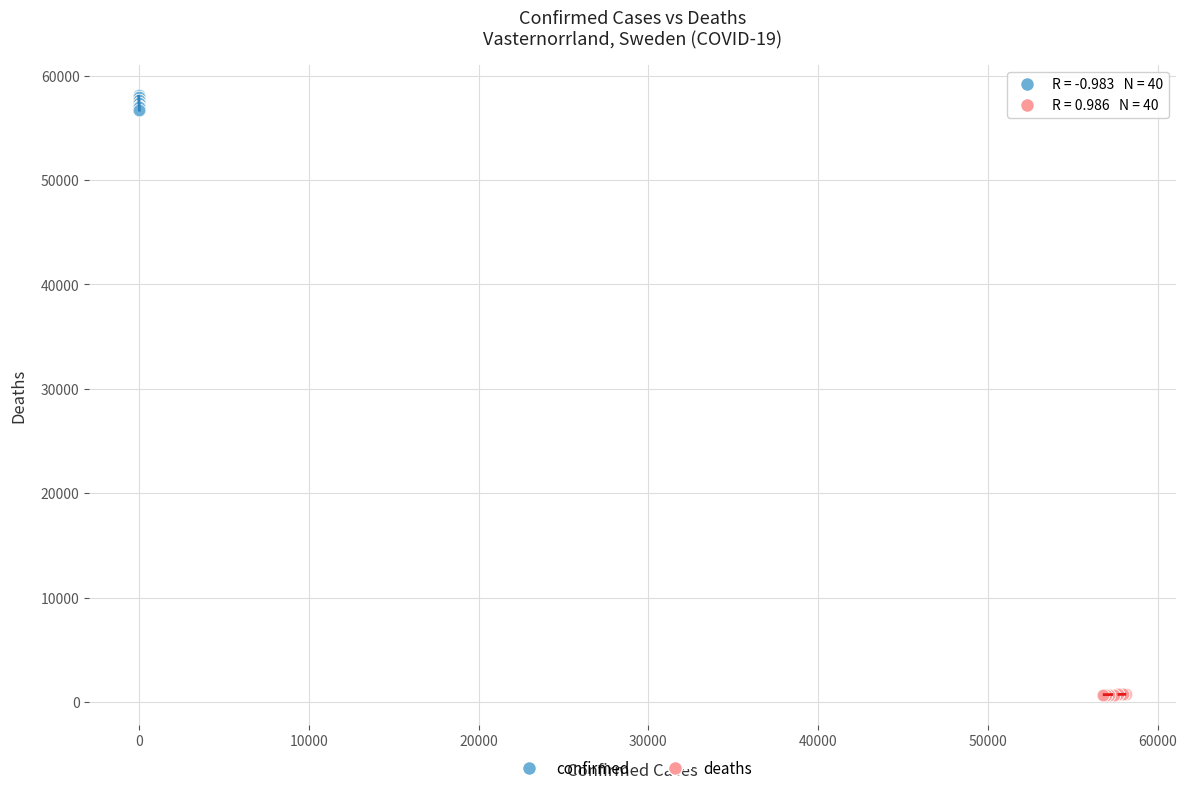

Which series contains the lowest Y value?

deaths